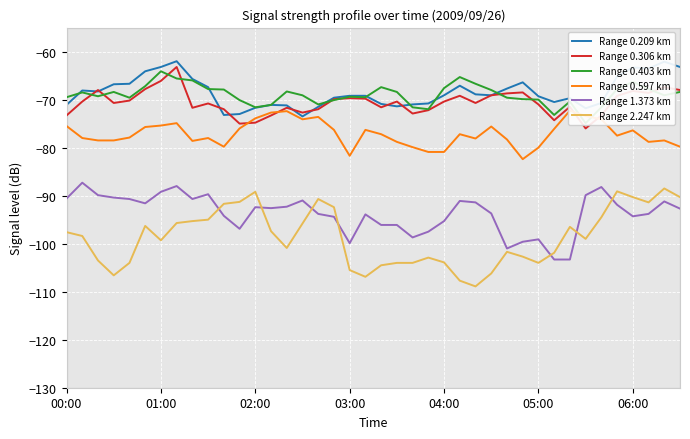

What is the minimum value for Range 2.247 km?

-108.9